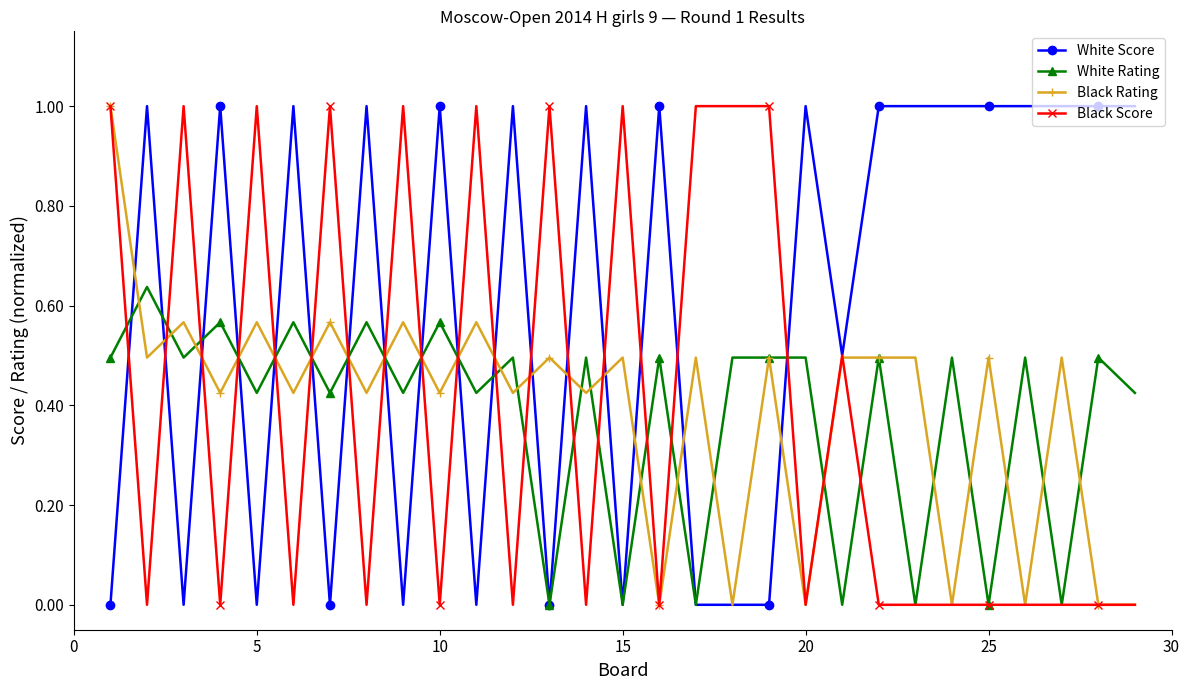

True or false: White Rating has more than 1 interior local peaks.

True